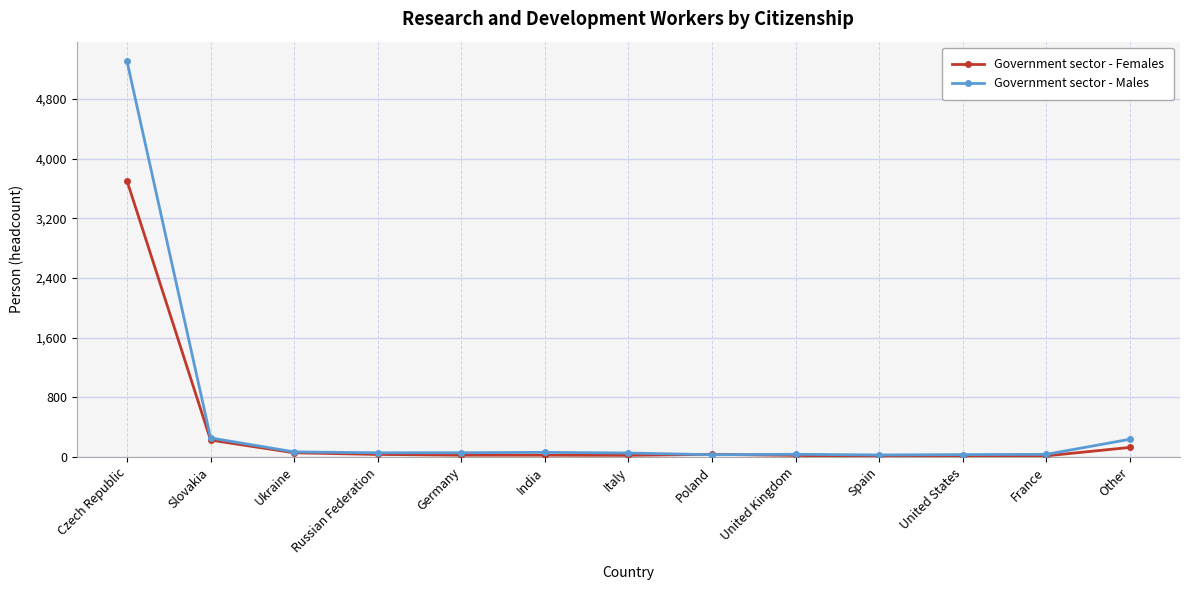

Which series has the widest spread of values?

Government sector - Males